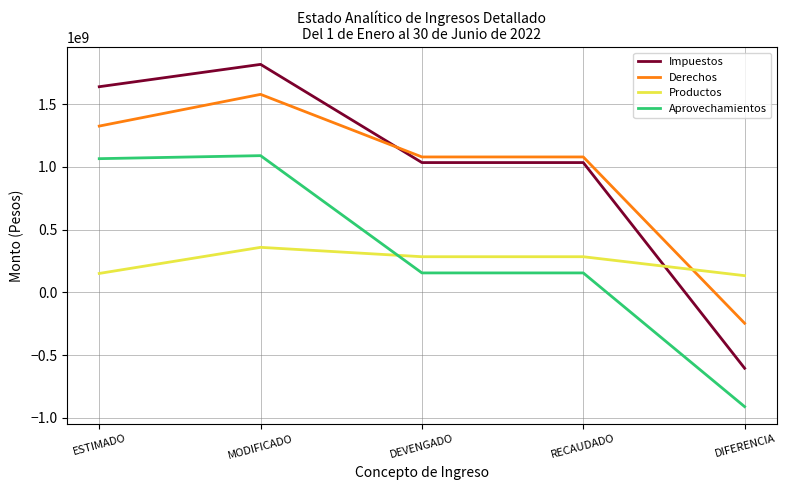

What is the highest value of the Impuestos series?

1816337444